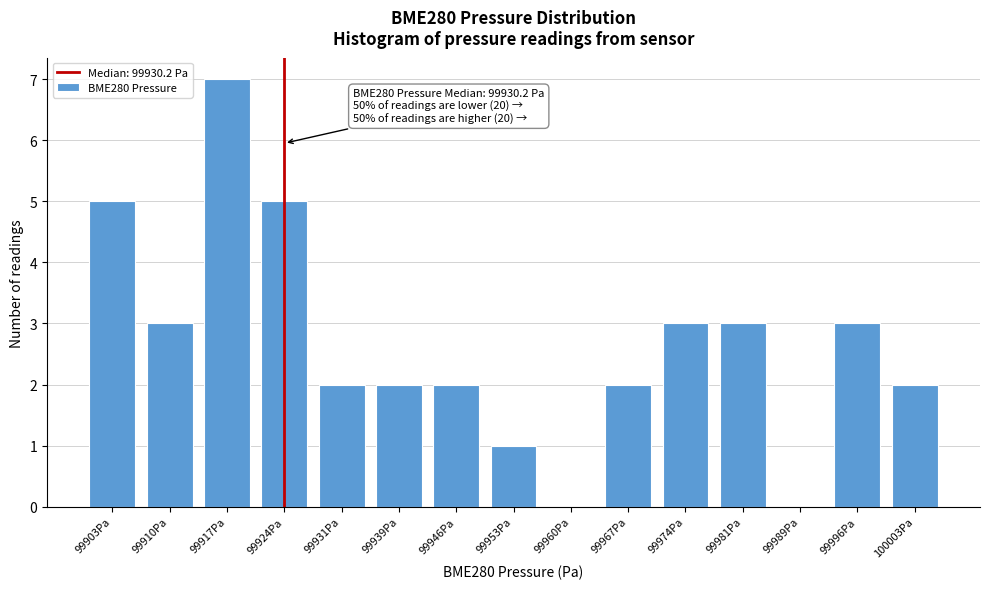

Reading right to left, list all the values displayed in this chart.

100003Pa=2	99996Pa=3	99989Pa=0	99981Pa=3	99974Pa=3	99967Pa=2	99960Pa=0	99953Pa=1	99946Pa=2	99939Pa=2	99931Pa=2	99924Pa=5	99917Pa=7	99910Pa=3	99903Pa=5